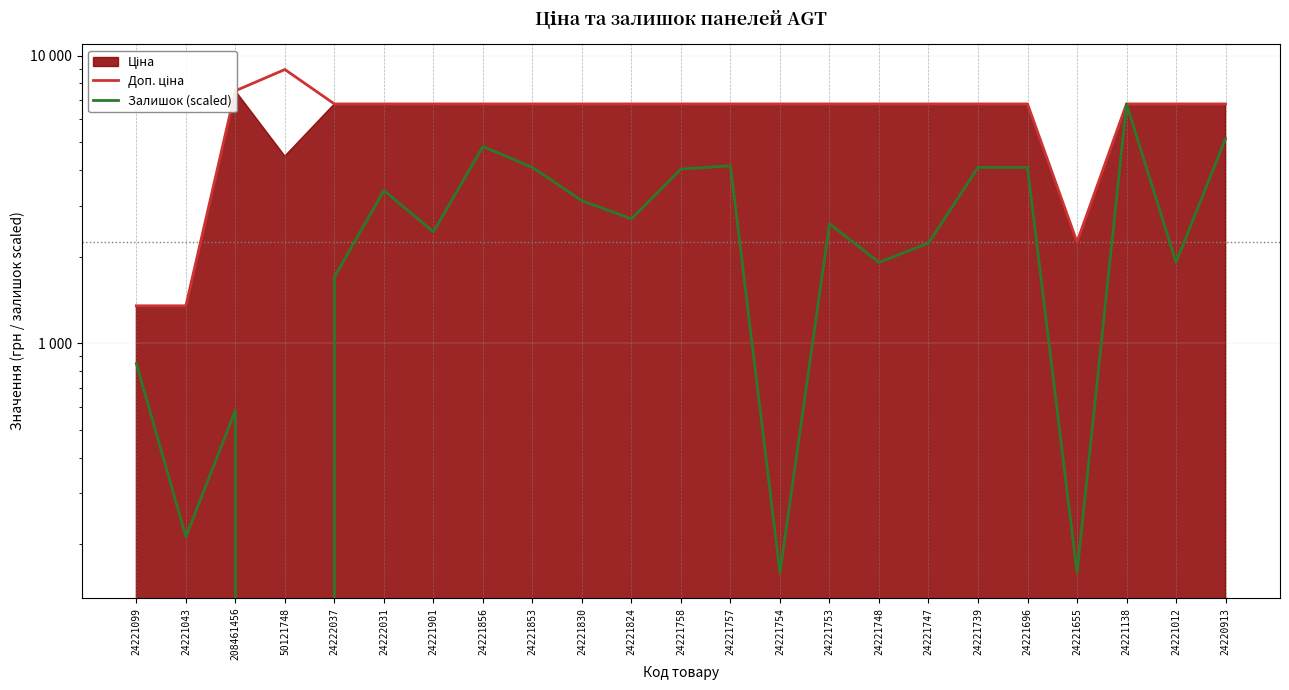

Rank the categories by Доп. ціна value from lowest to highest.

24221099, 24221043, 24221655, 24222037, 24222031, 24221901, 24221856, 24221853, 24221830, 24221824, 24221758, 24221757, 24221754, 24221753, 24221748, 24221747, 24221739, 24221696, 24221138, 24221012, 24220913, 208461456, 50121748